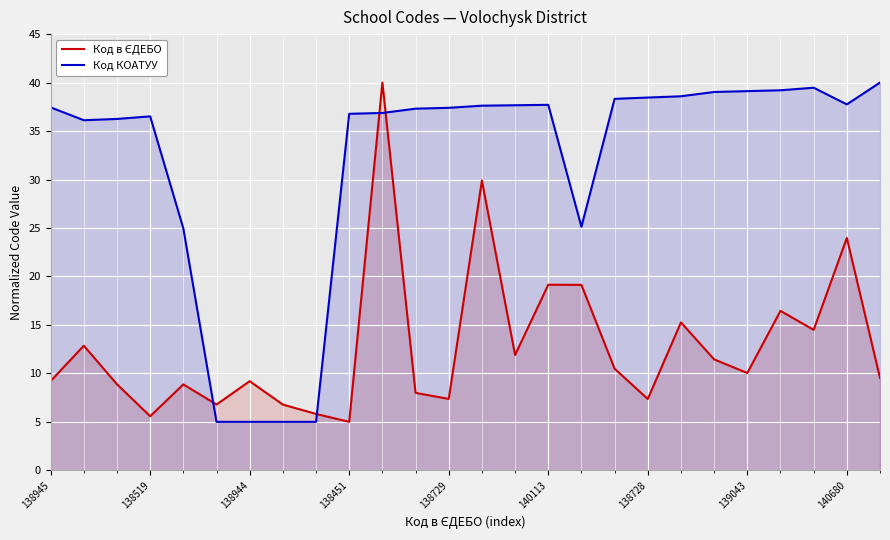

What are all the series names shown in the legend?

Код в ЄДЕБО, Код КОАТУУ